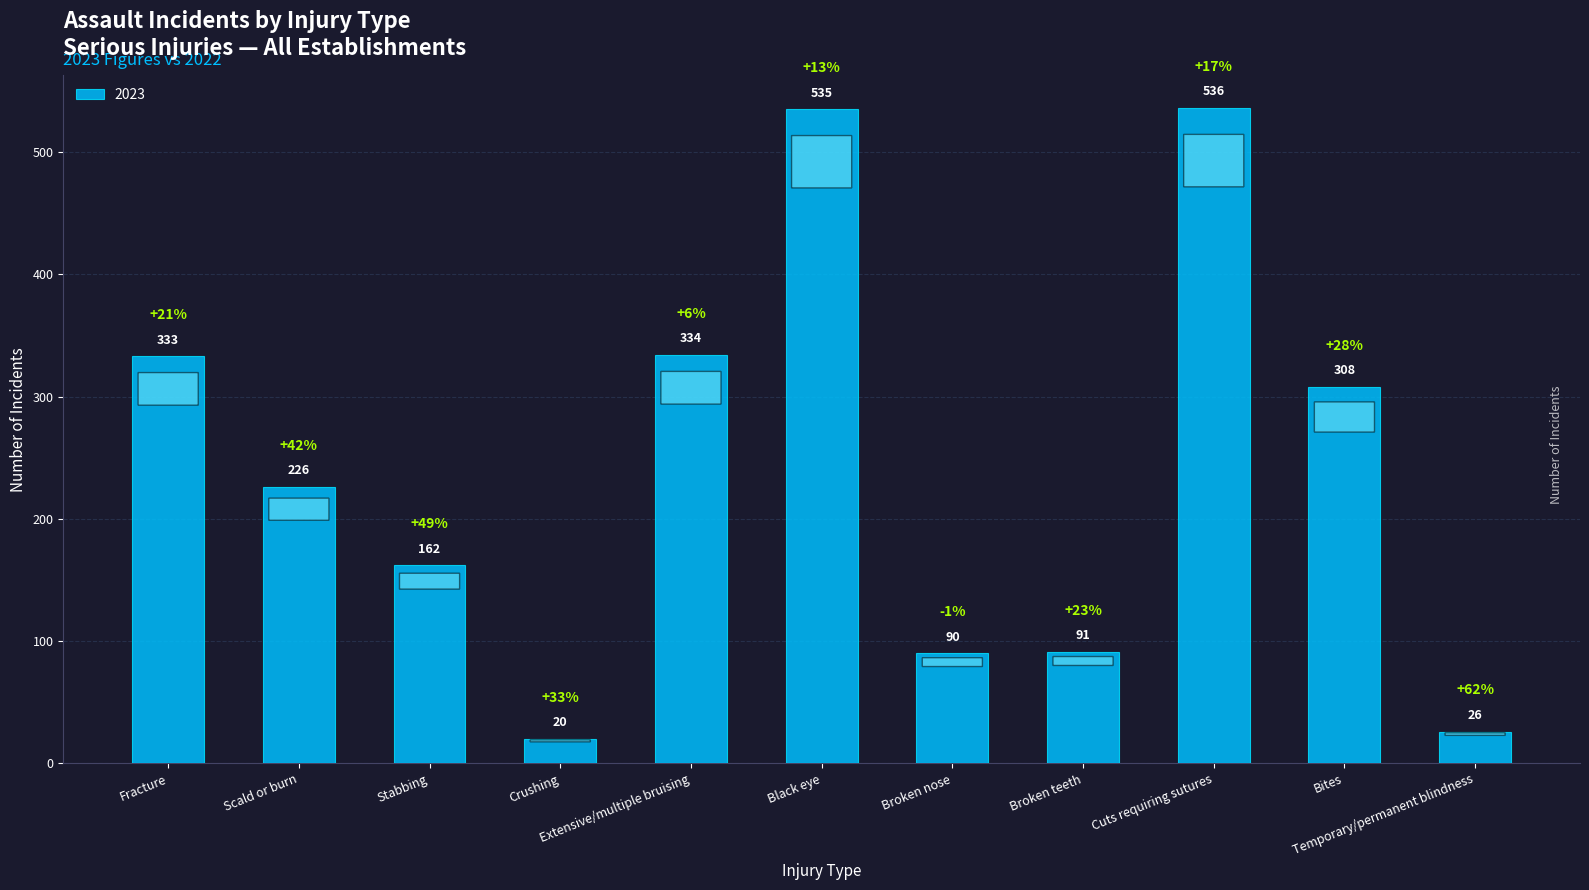

How many distinct data groups are displayed?

1